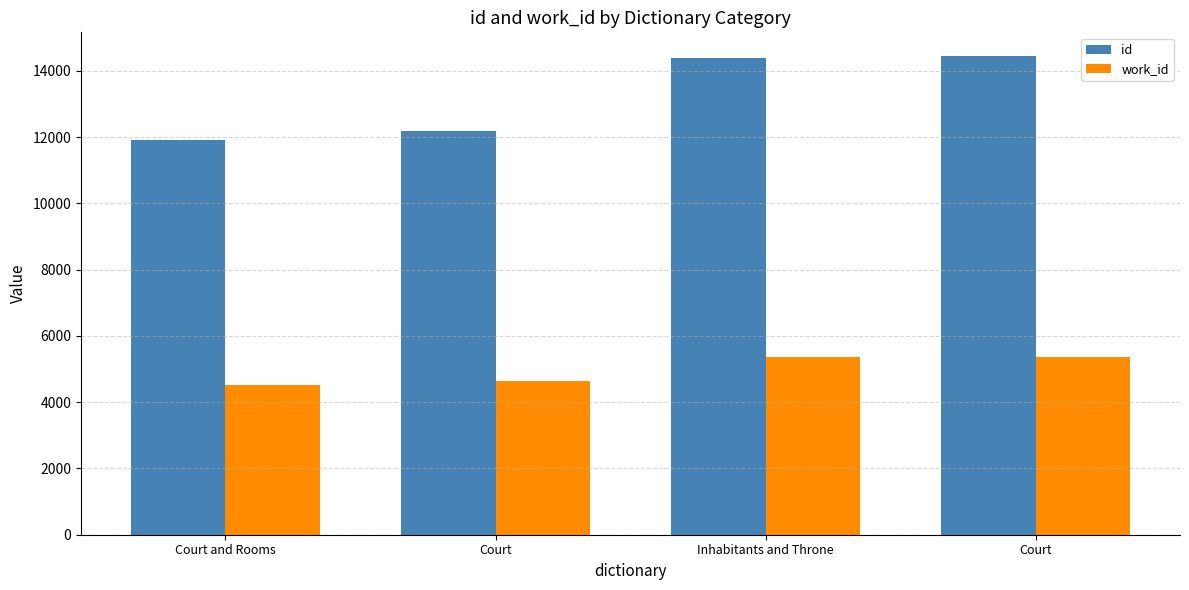

At which label is id closest to 13182?

Court